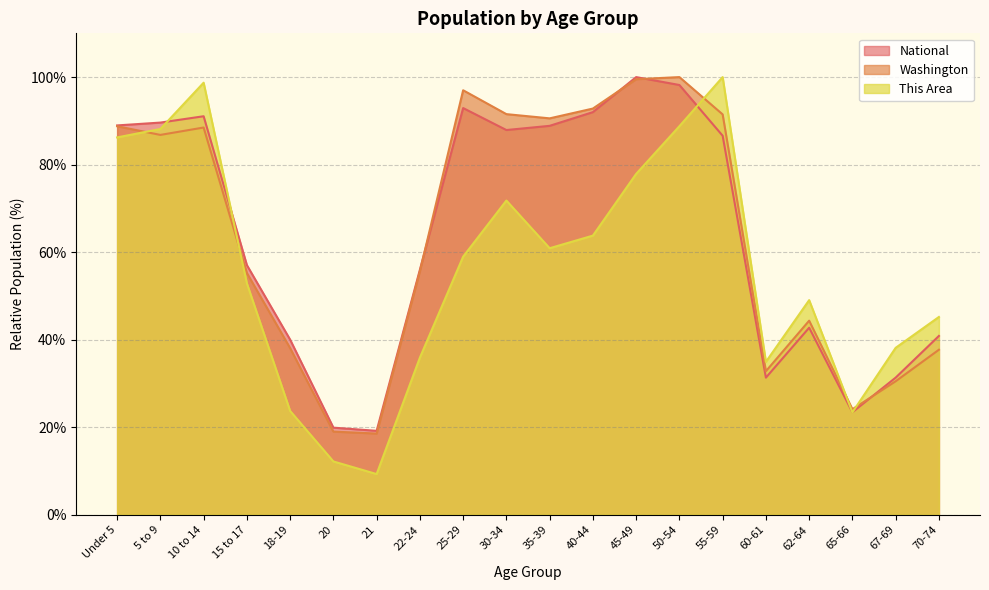

What is the difference between the maximum and minimum values in the This Area series?

90.7